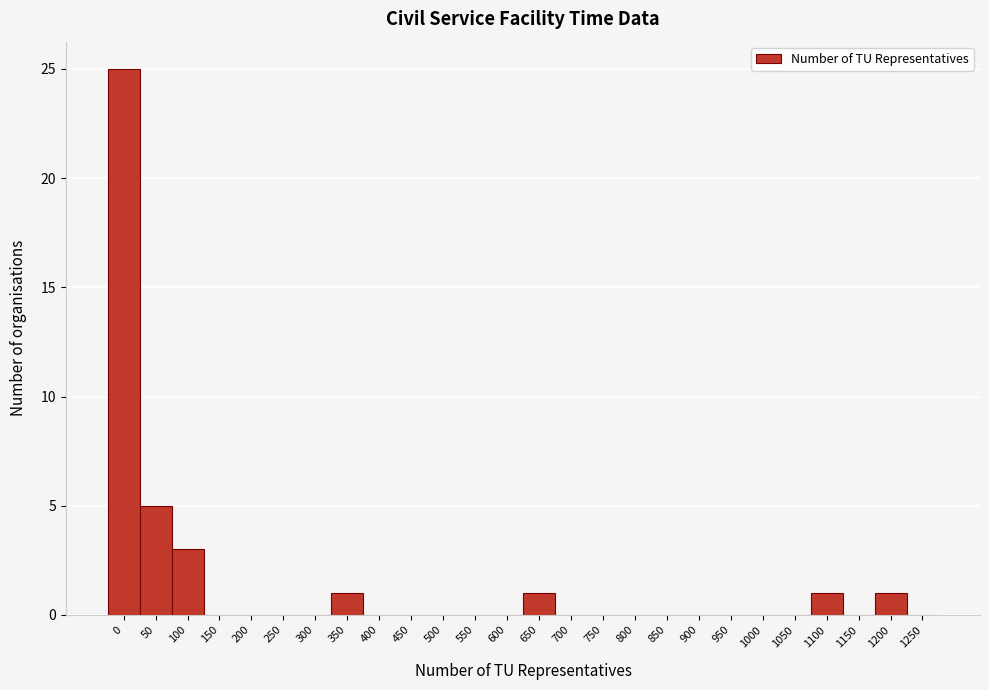

Reading left to right, list all the values displayed in this chart.

0=25	50=5	100=3	150=0	200=0	250=0	300=0	350=1	400=0	450=0	500=0	550=0	600=0	650=1	700=0	750=0	800=0	850=0	900=0	950=0	1000=0	1050=0	1100=1	1150=0	1200=1	1250=0